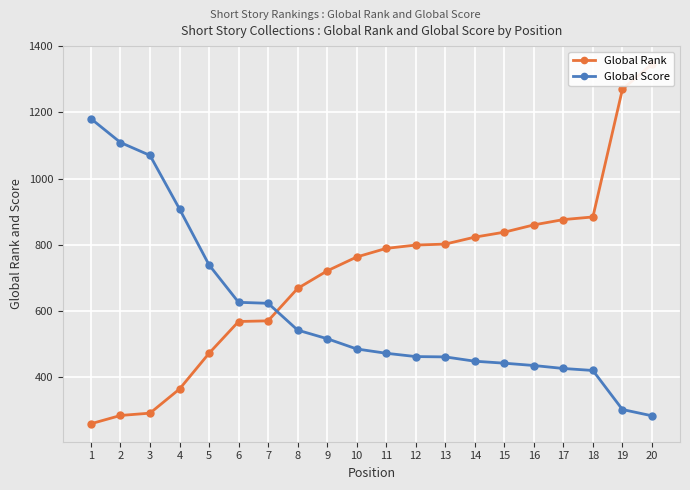

What is the difference between the maximum and minimum values in the Global Score series?

898